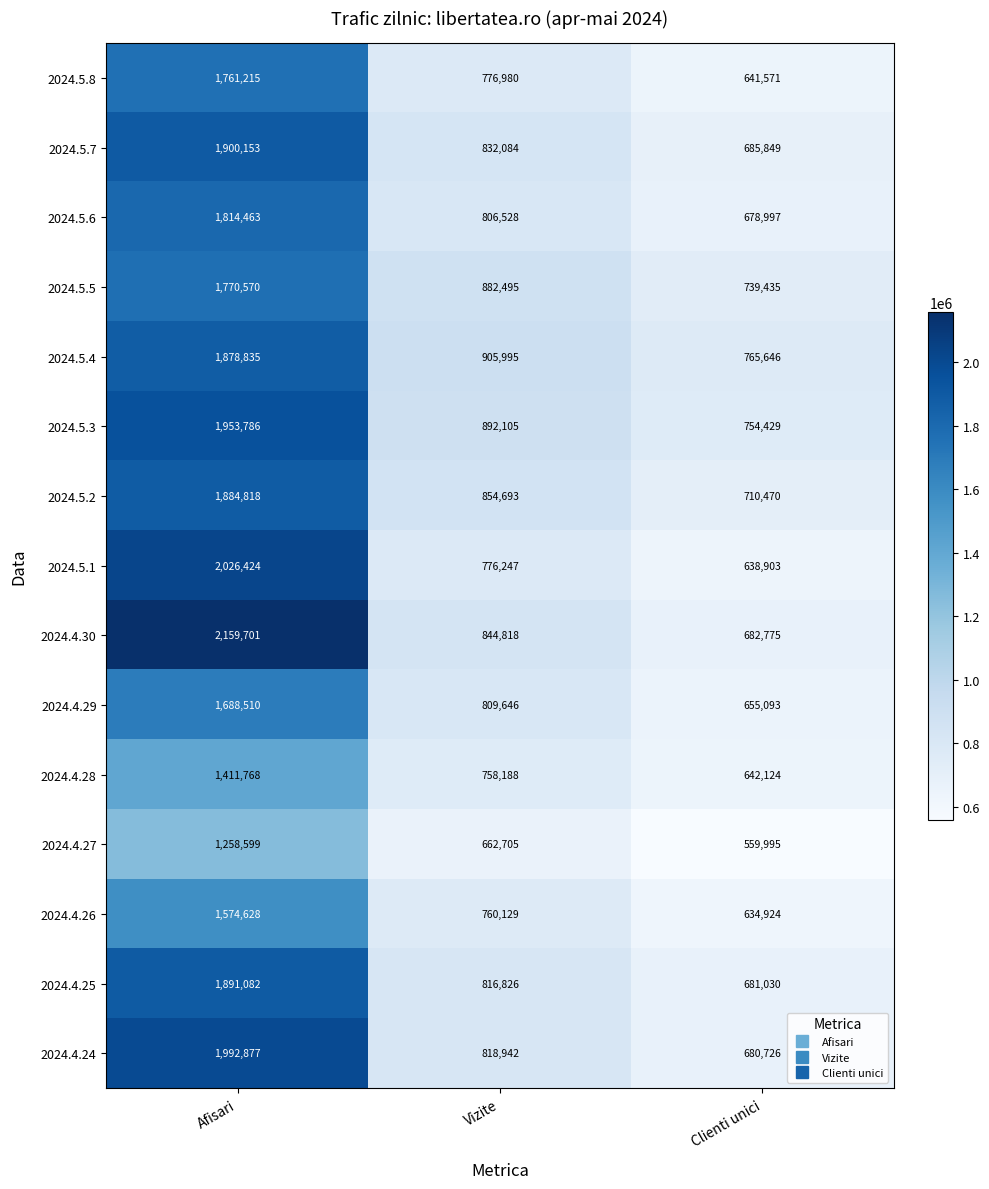

What is the greatest value displayed?

2159701